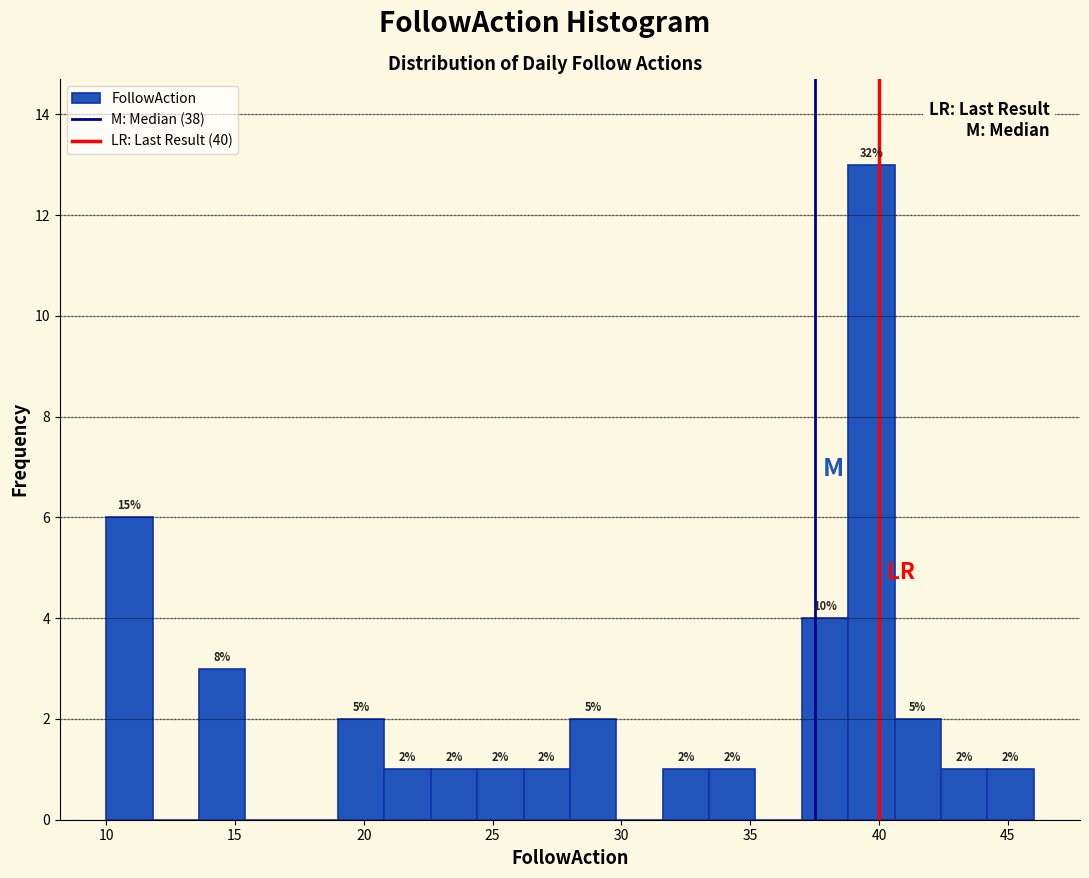

Read against the x-axis, roughly where is the centre of the tallest bar?

39.5